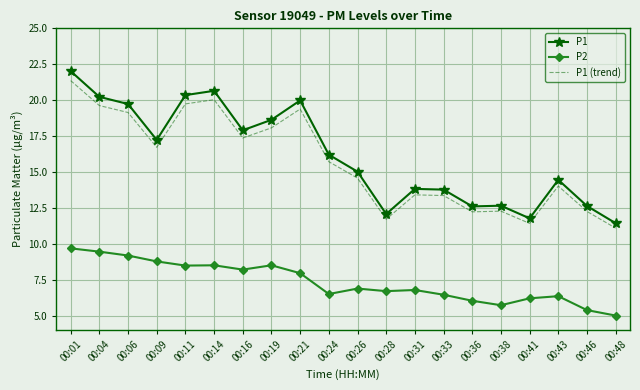

List the series in order of their peak value, lowest first.

P2, P1 (trend), P1